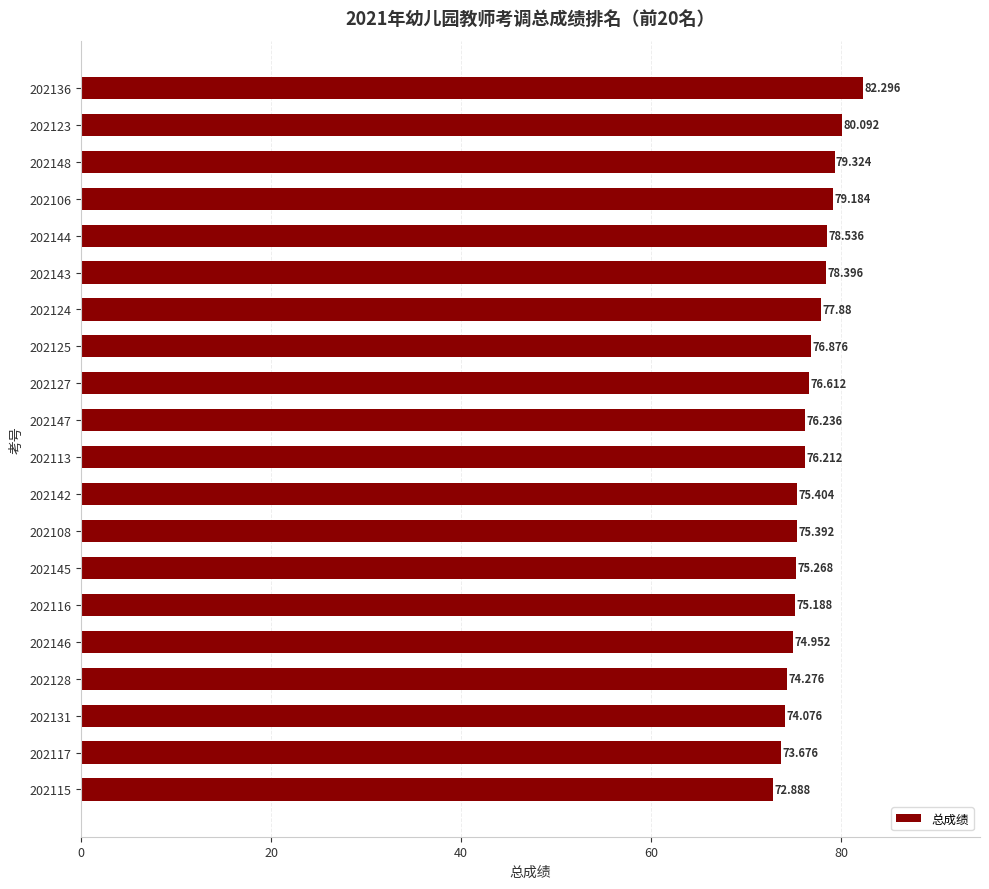

What is the sum of all values?

1532.8